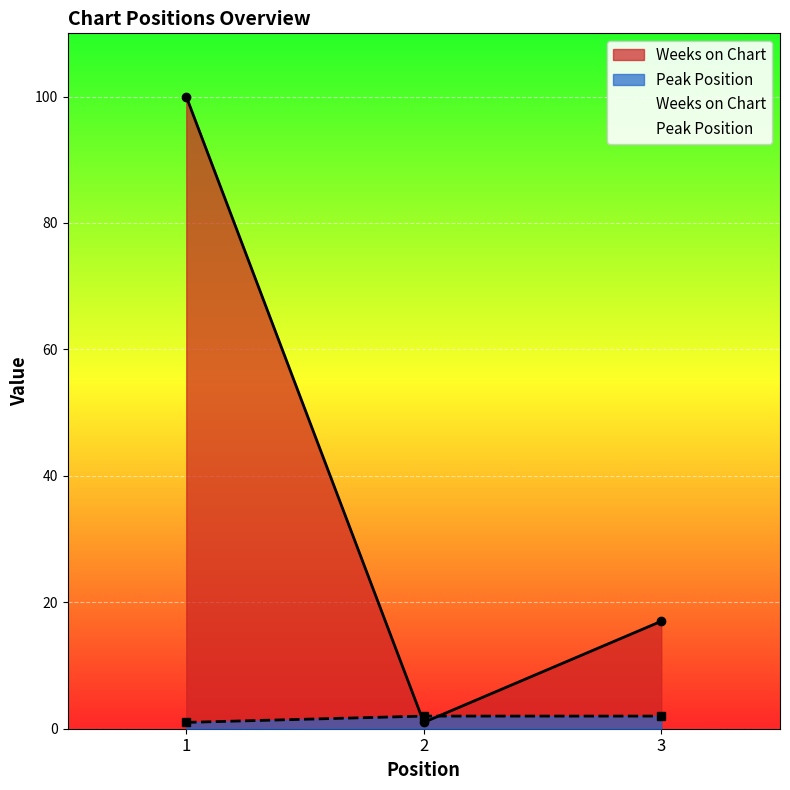

What is the value of the Peak Position point at the 1st from the left?

1